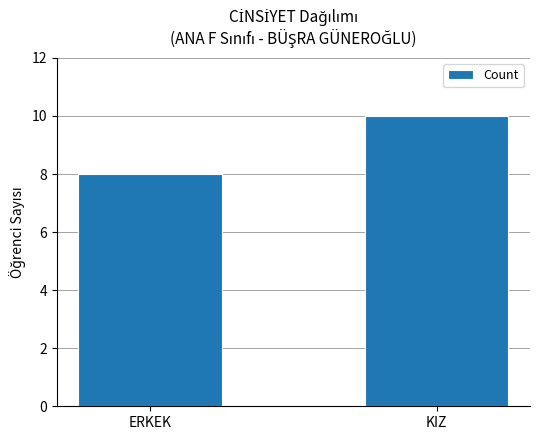

Between KIZ and ERKEK, which is larger?

KIZ